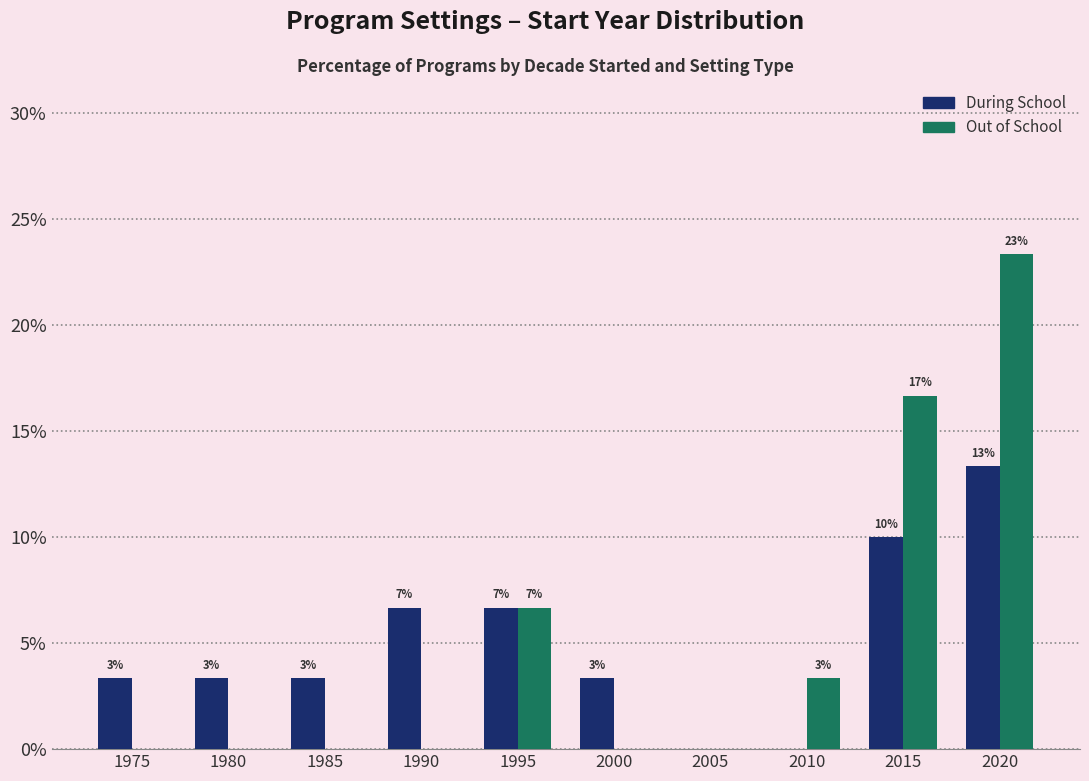

Which series has the largest range (max minus min)?

Out of School